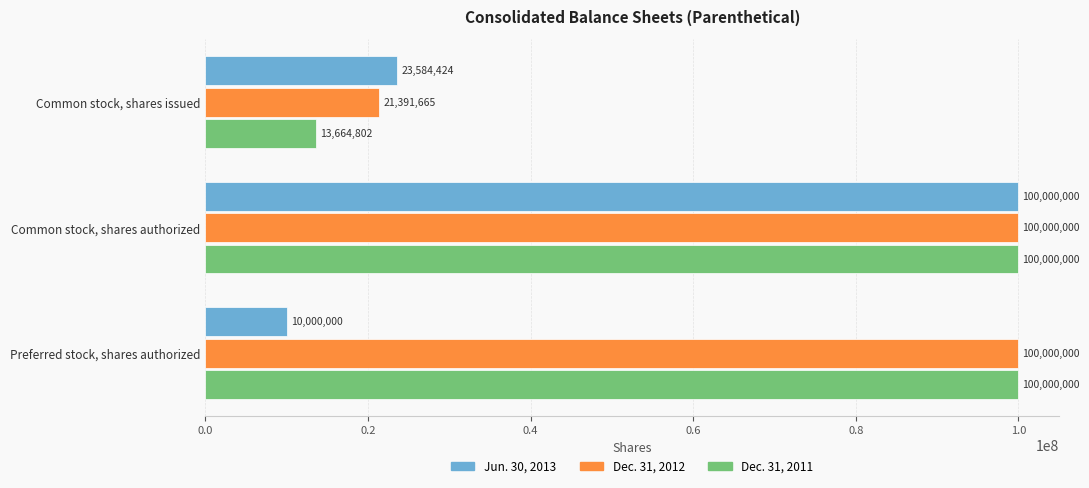

Which series has the widest spread of values?

Jun. 30, 2013